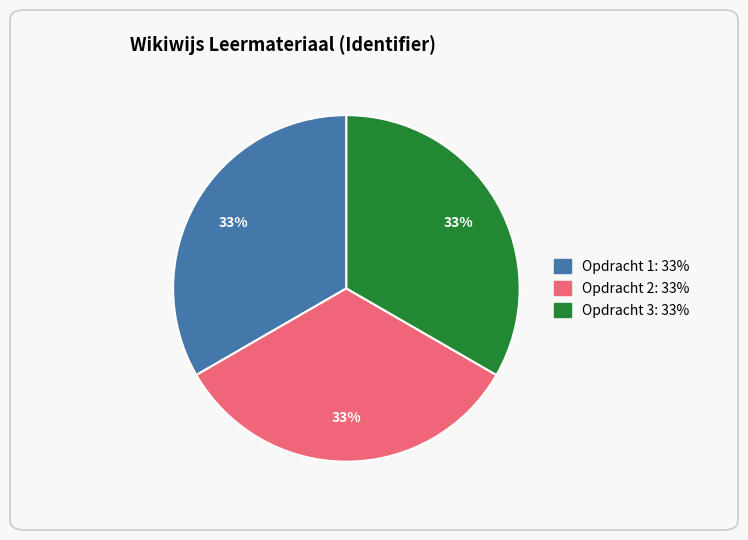

How many segments does this pie chart have?

3